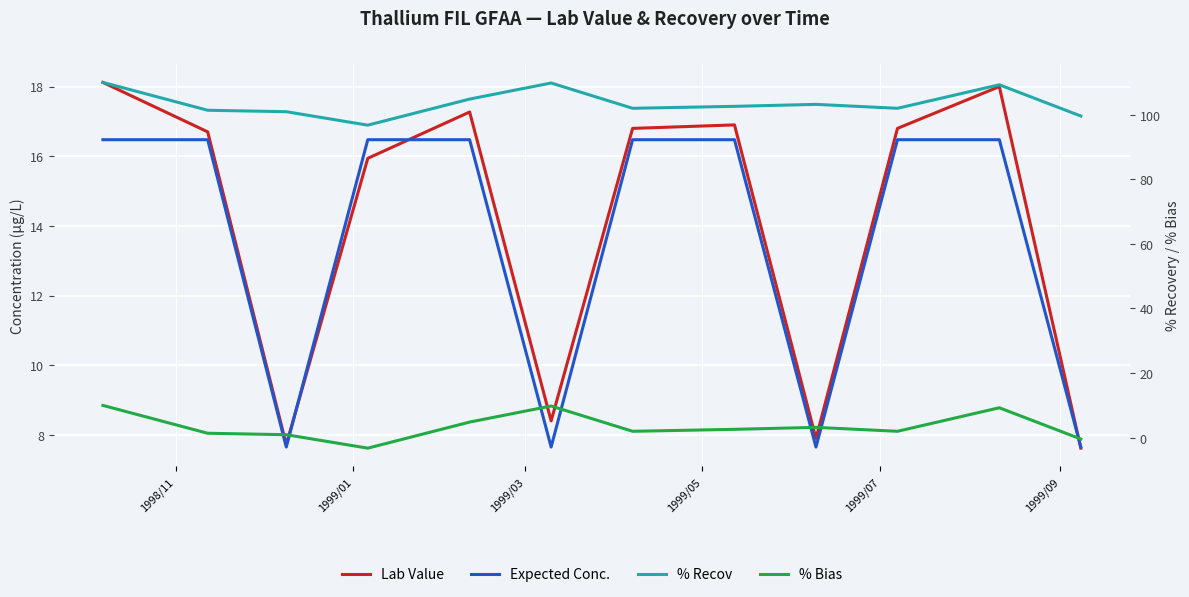

True or false: Lab Value and % Recov intersect in this chart.

False